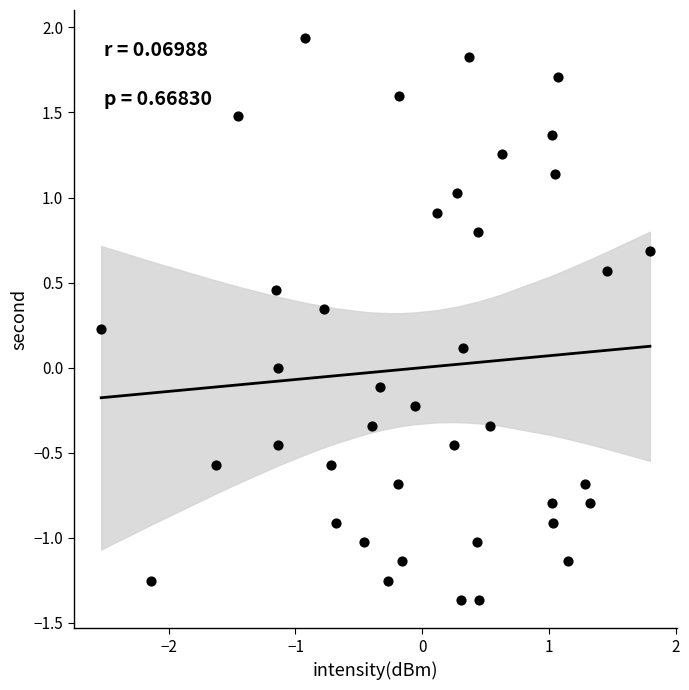

What is the range of Y values (max minus min)?

3.3